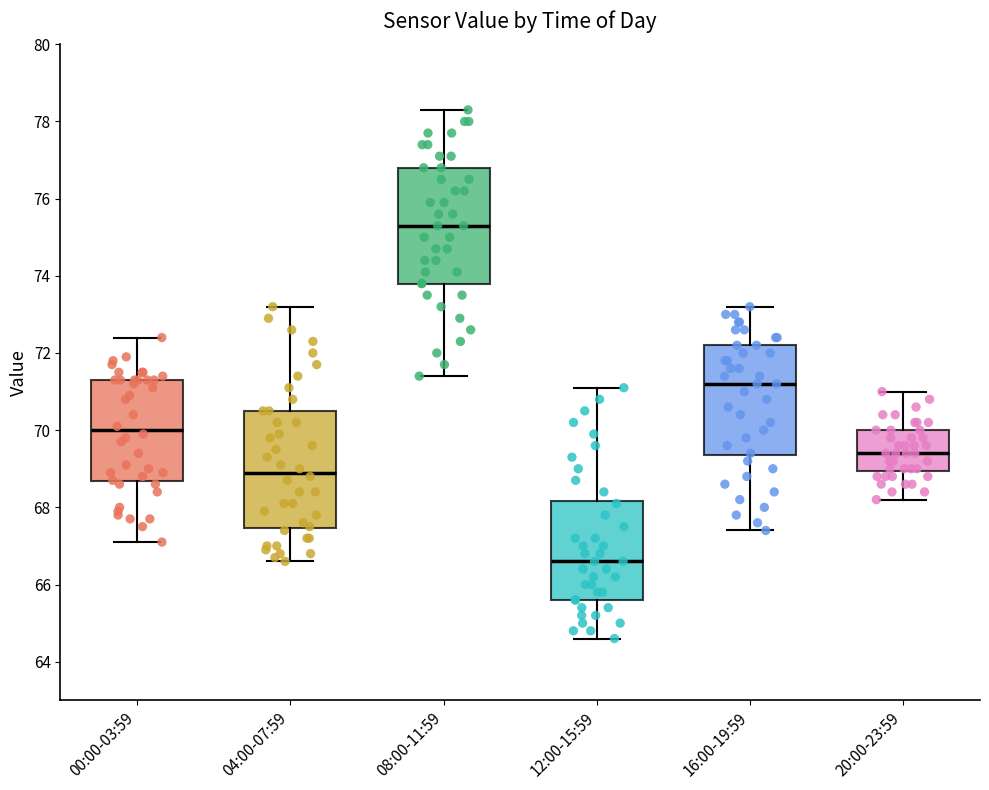

Which box's median line is the lowest?

12:00-15:59